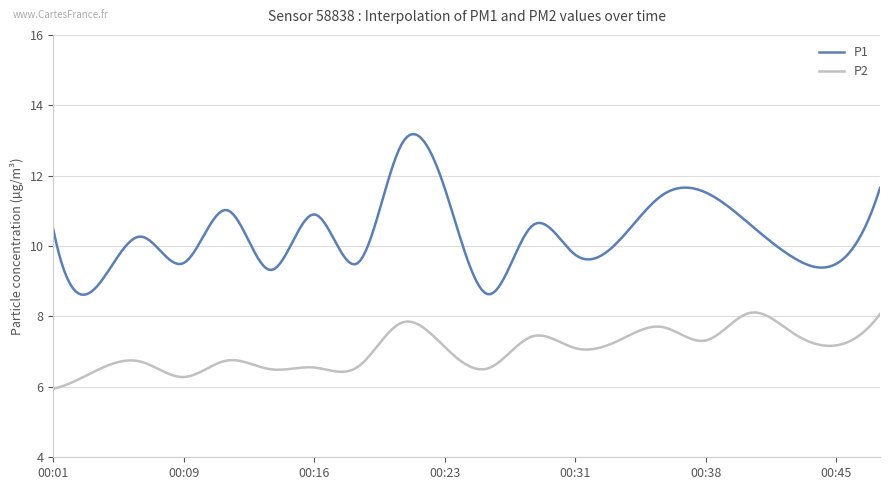

List the series in order of their peak value, highest first.

P1, P2